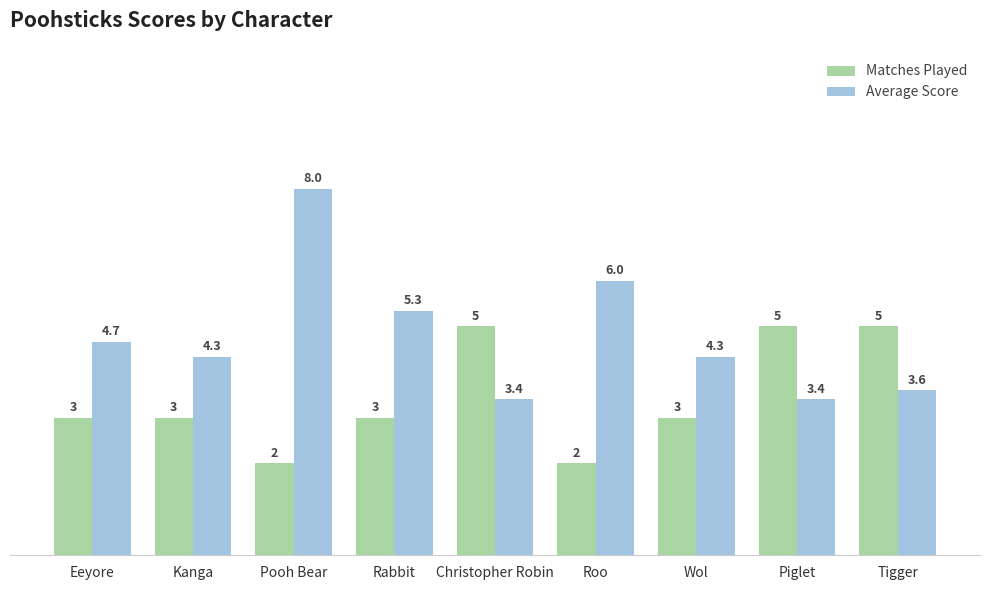

What is the total value across all series at Piglet?

8.4